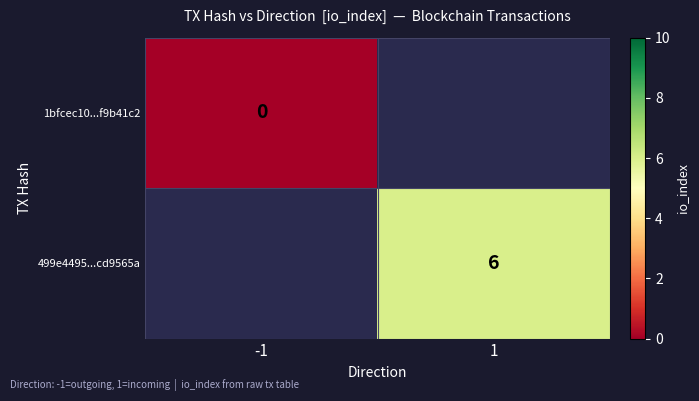

What is the maximum value shown in the chart?

6.0